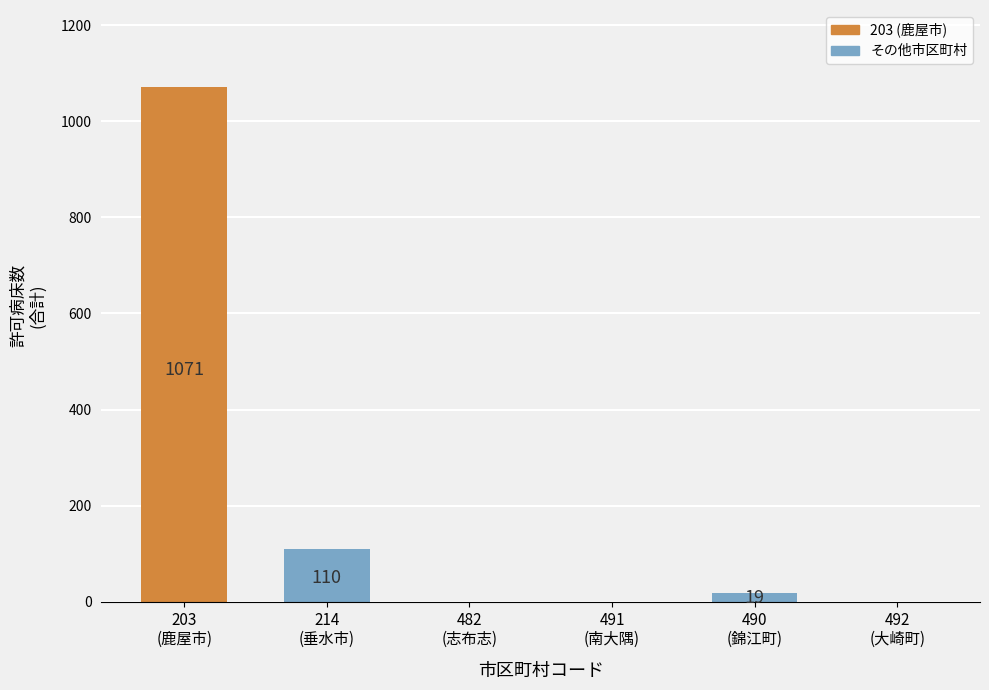

What is the sum of all values?

1200